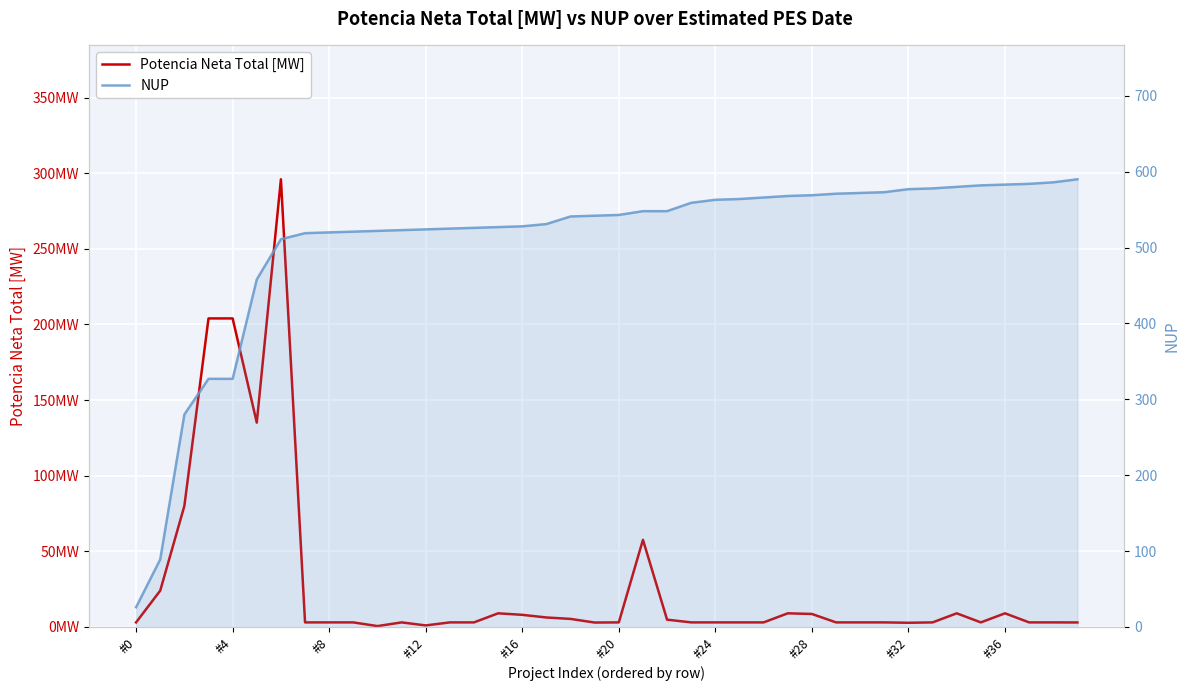

What is the difference between the maximum and minimum values in the Potencia Neta Total [MW] series?

295.4